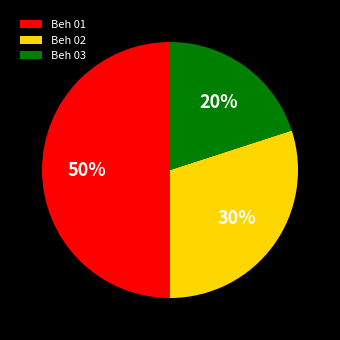

What percentage is the Beh 01 slice, to the nearest percent?

50%